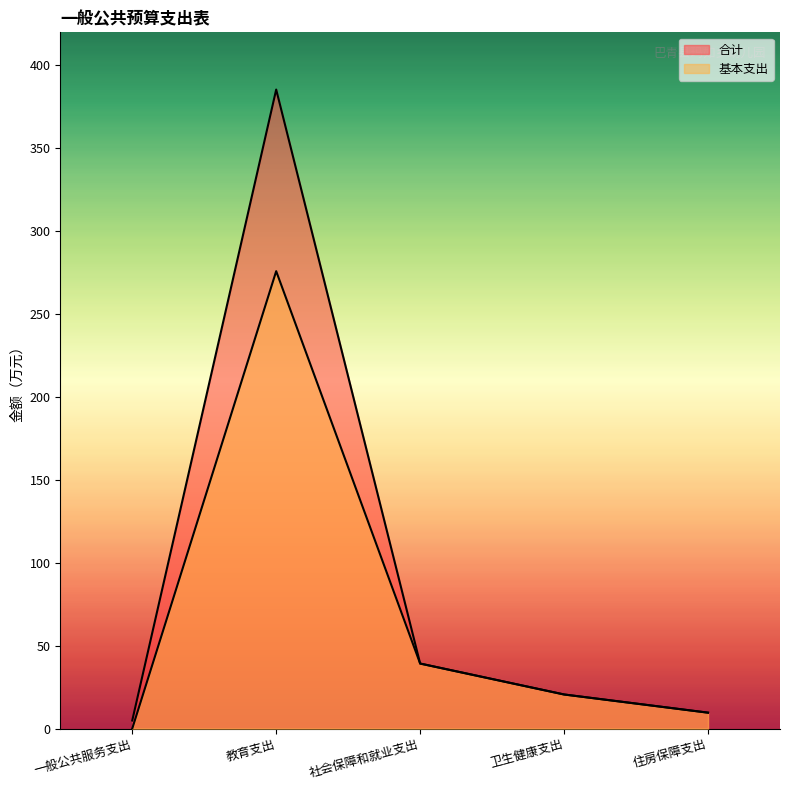

Reading right to left, list all the values displayed in this chart.

合计: 9.6	20.6	39.2	385.5	4.9
基本支出: 9.6	20.6	39.2	275.9	0.0